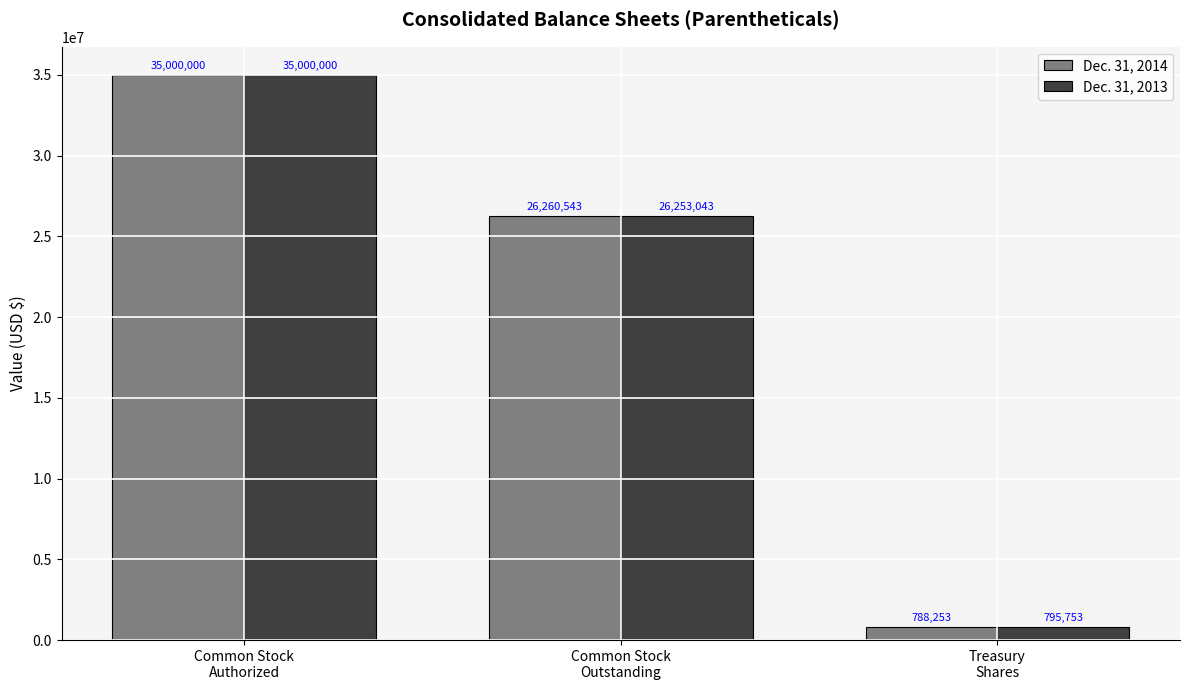

At which category does the chart reach its minimum across all series?

Treasury
Shares